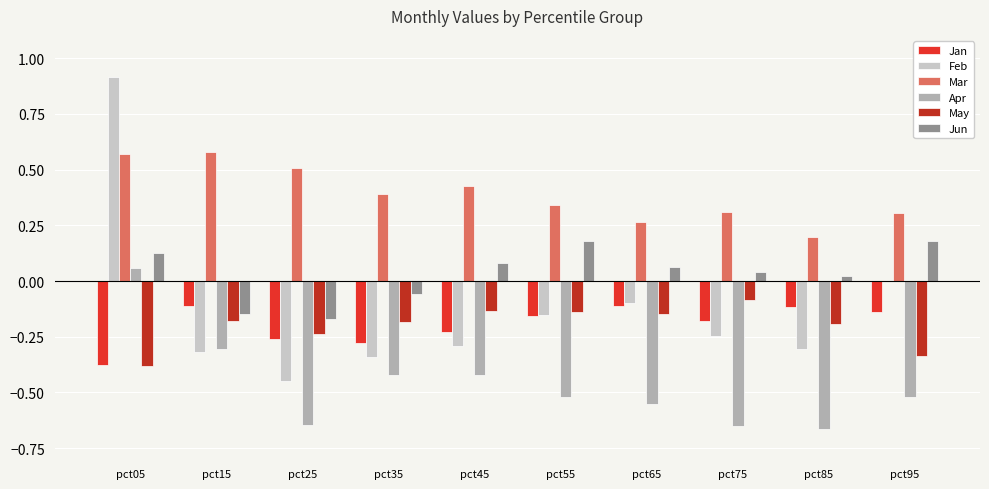

How many groups of bars are there?

10